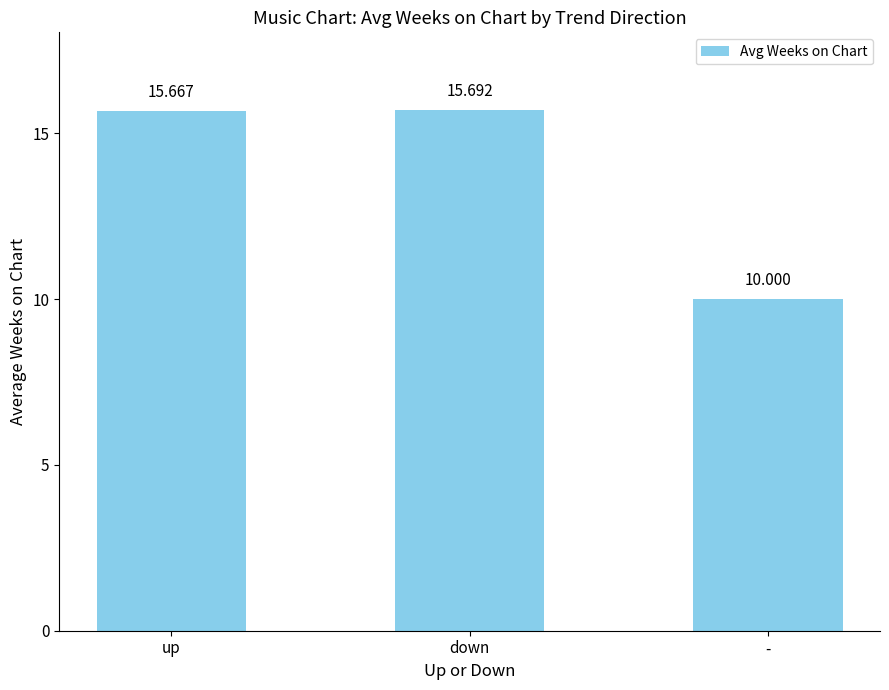

How many values are between 10 and 15?

1